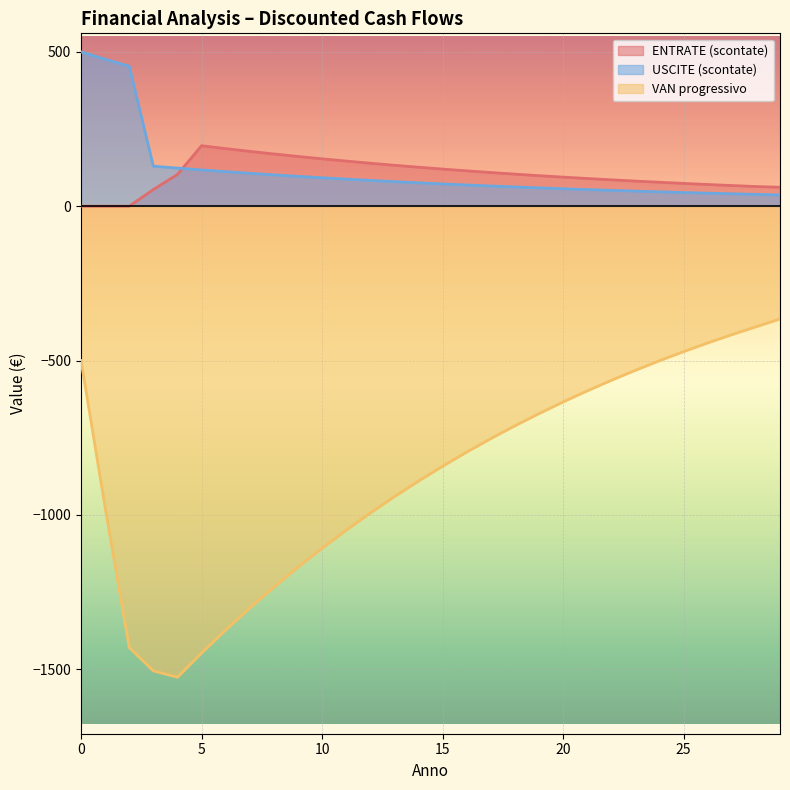

Where do USCITE (scontate) and ENTRATE (scontate) first cross each other?

4 and 5